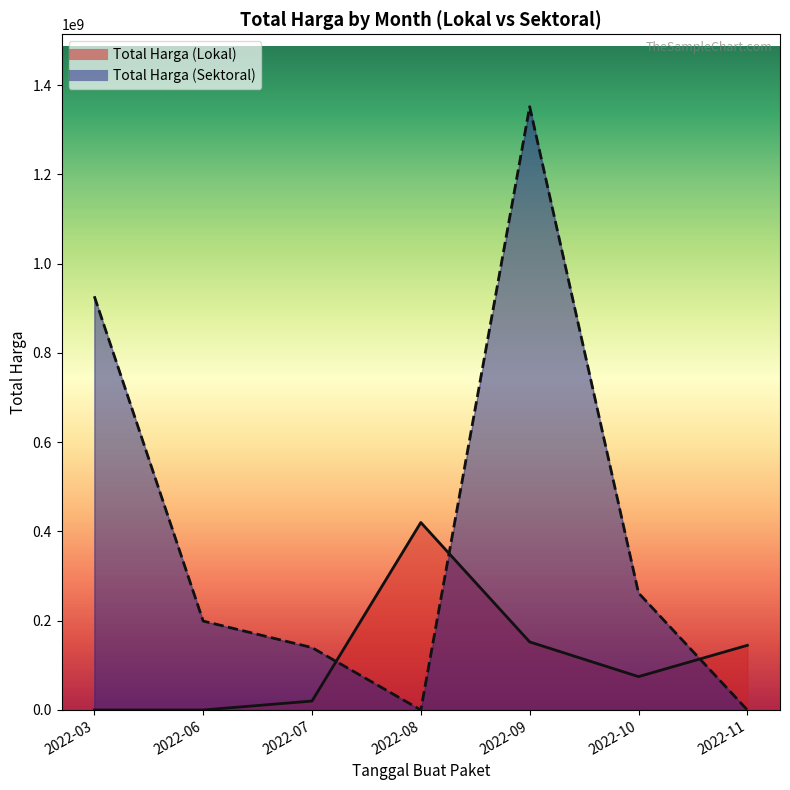

Which series has the widest spread of values?

Total Harga (Sektoral)